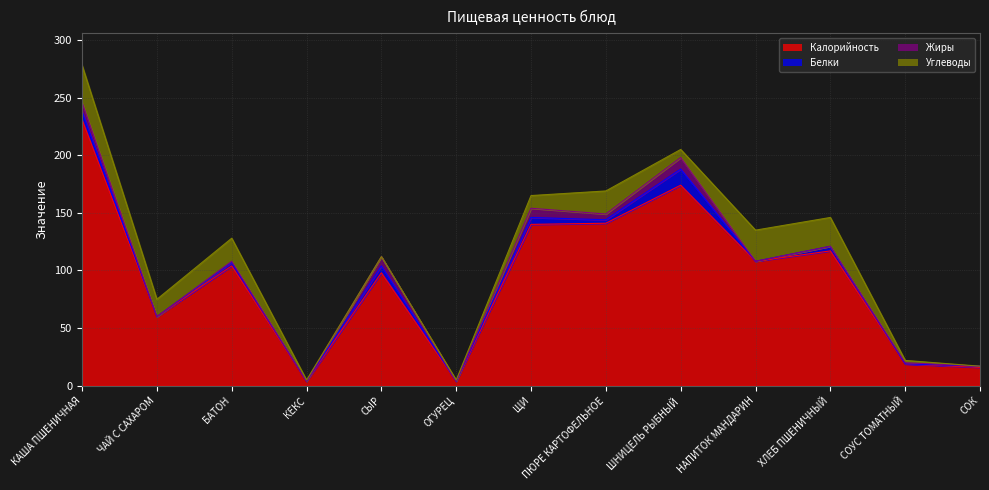

Reading left to right, what are all the values shown in this chart?

Калорийность: 231	60	104	4	98	4	140	141	174	108	117	19	16
Белки: 7	0	3	0	6	0	6	3	14	0	4	0	1
Жиры: 8	0	1	0	8	0	8	5	10	0	0	1	0
Углеводы: 32	15	20	1	0	1	11	20	7	27	25	2	0